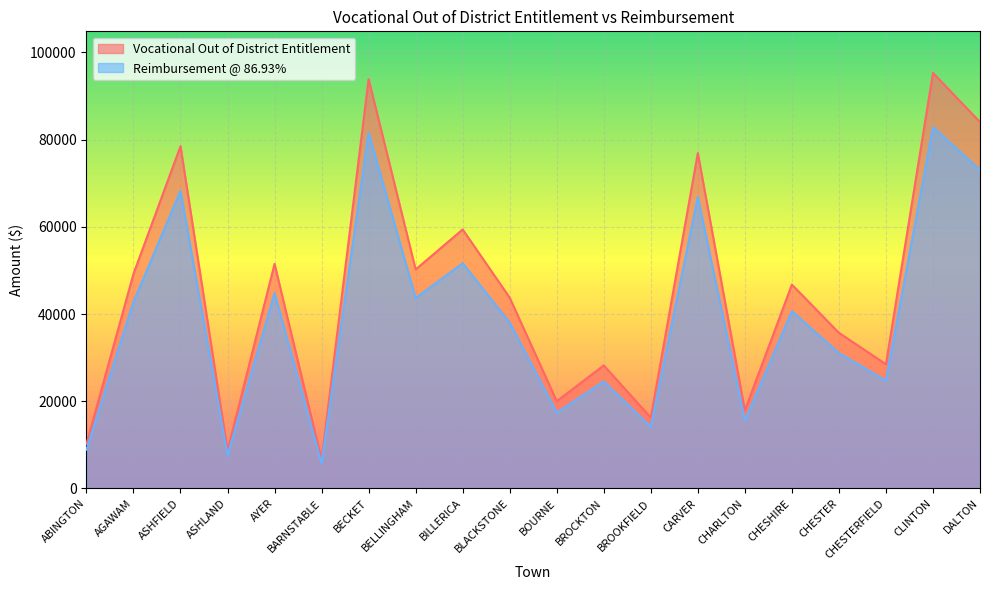

Rank the series at BOURNE from lowest to highest value.

Reimbursement @ 86.93%, Vocational Out of District Entitlement